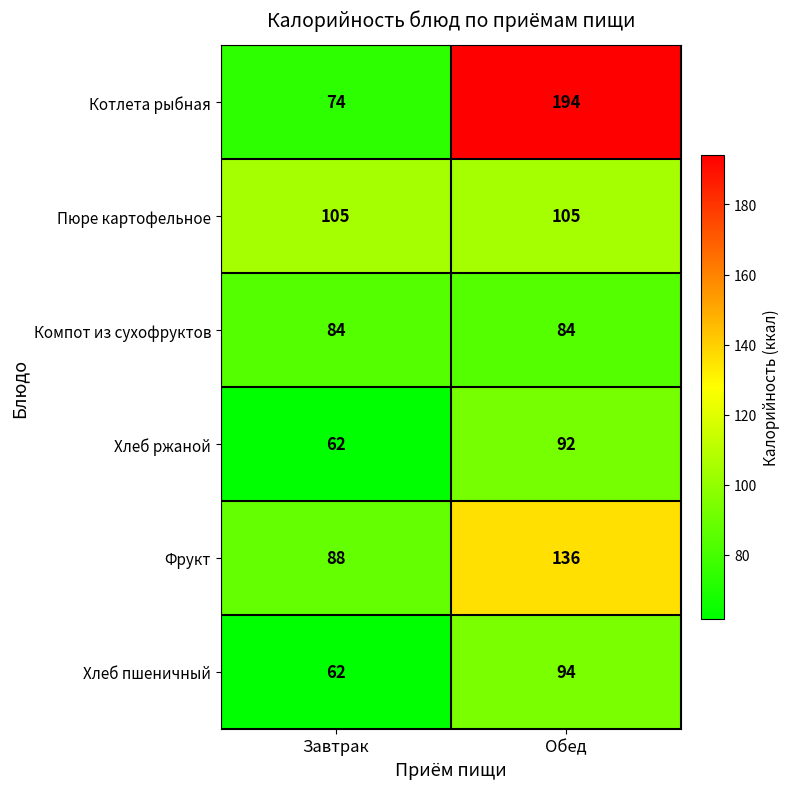

Where is Хлеб пшеничный nearest to the value 78?

Завтрак